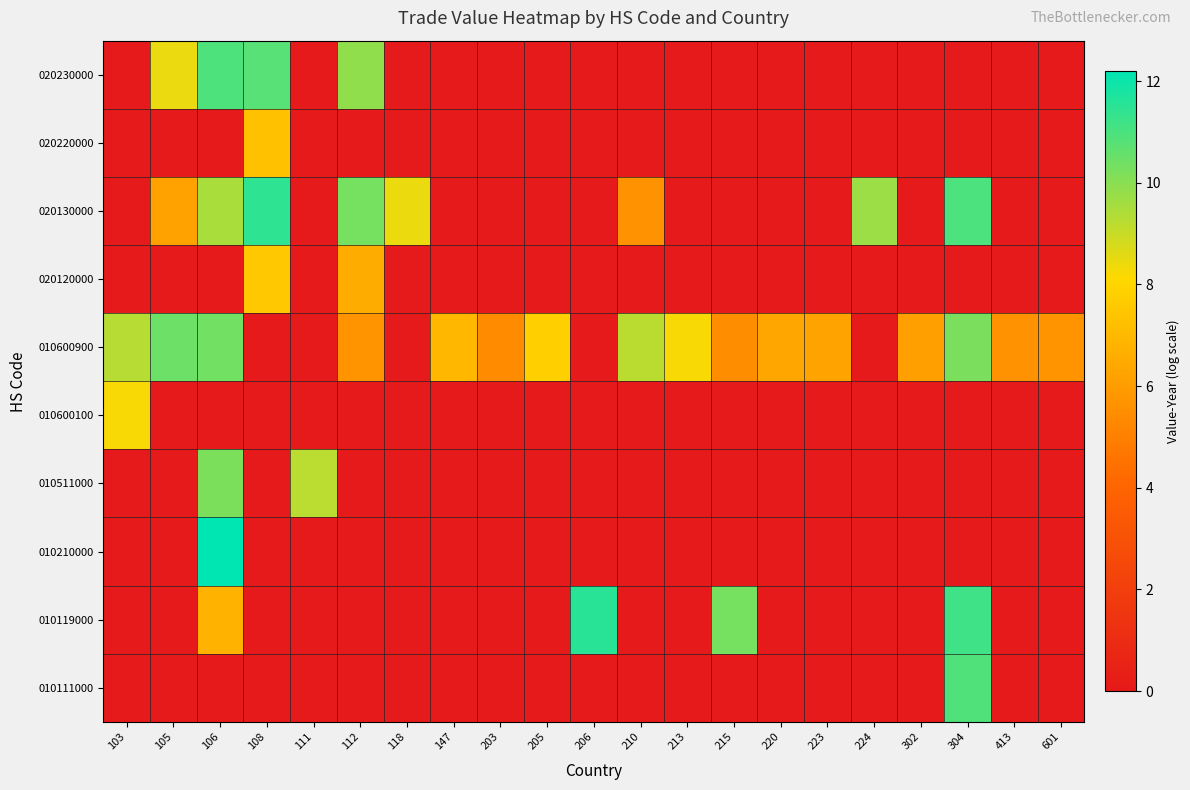

Which has a higher value, 111 or 302?

111